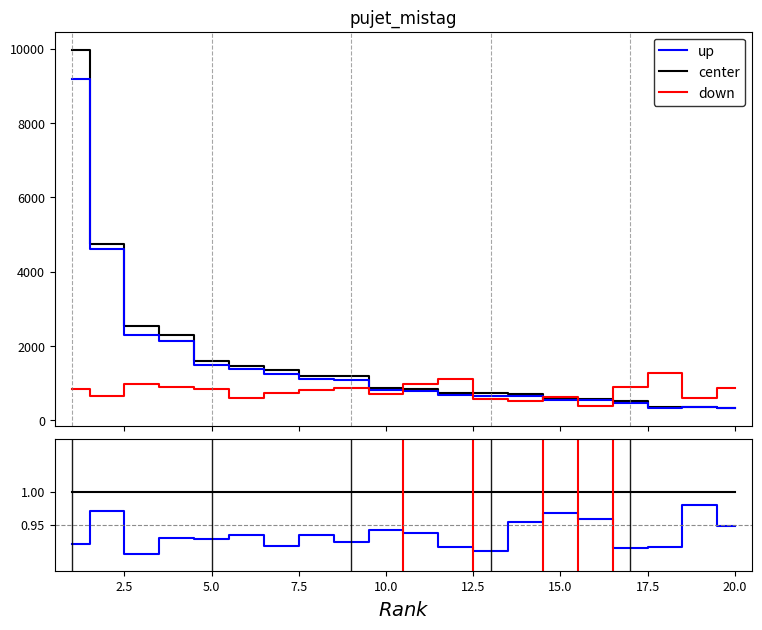

True or false: up and center intersect in this chart.

False